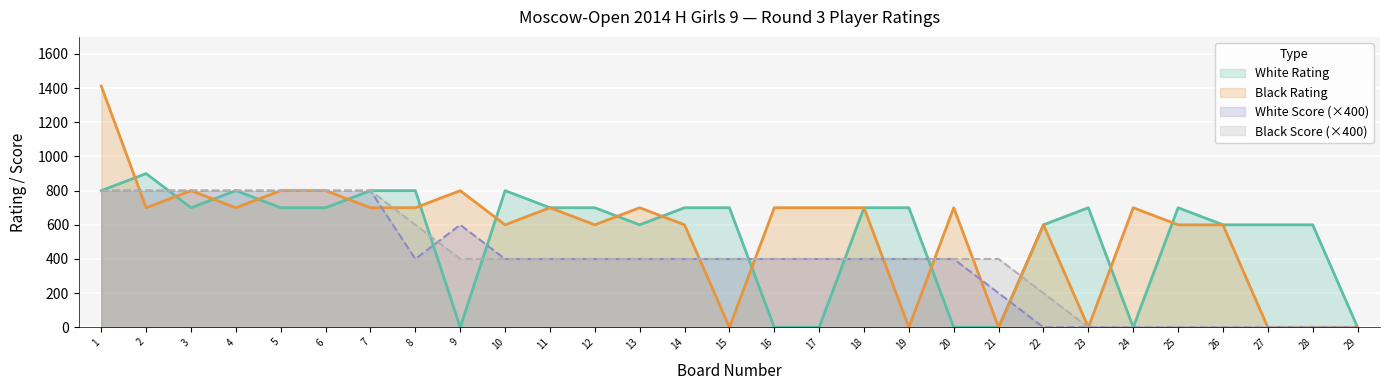

Is it true that Black Rating equals 700 at 2?

True